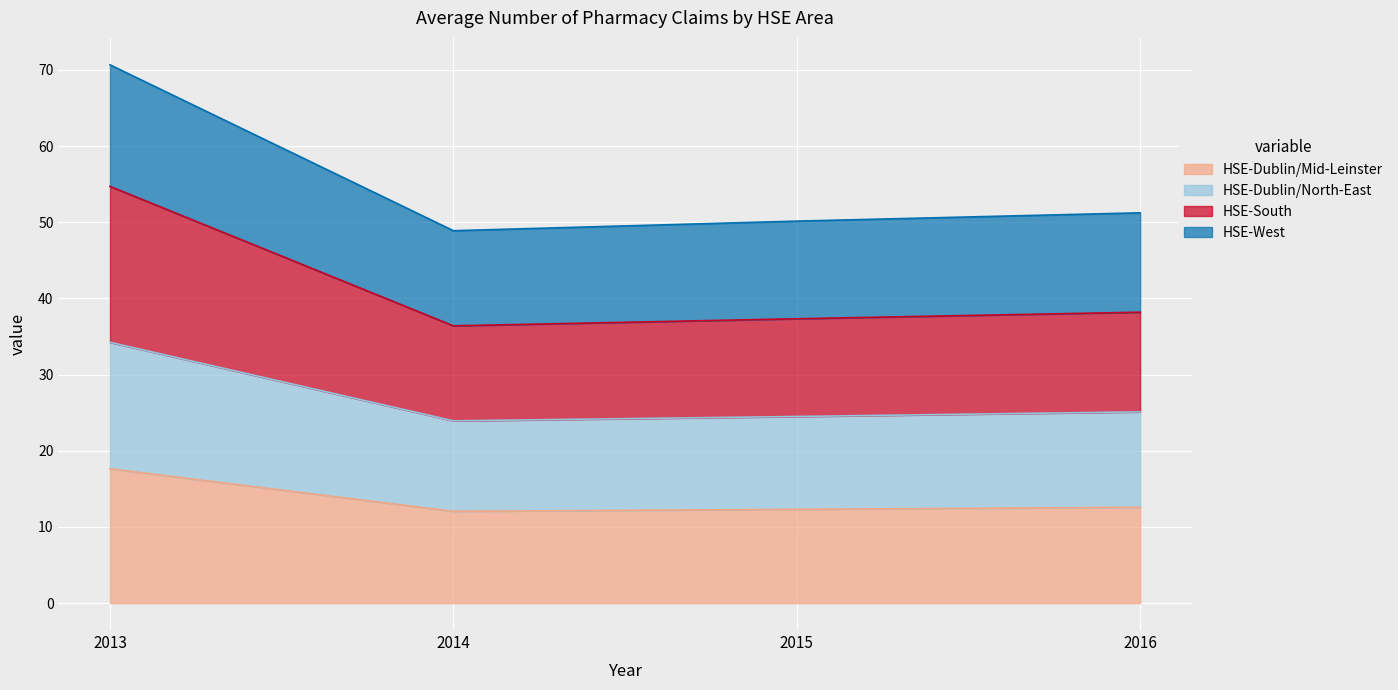

Which series has the widest spread of values?

HSE-West